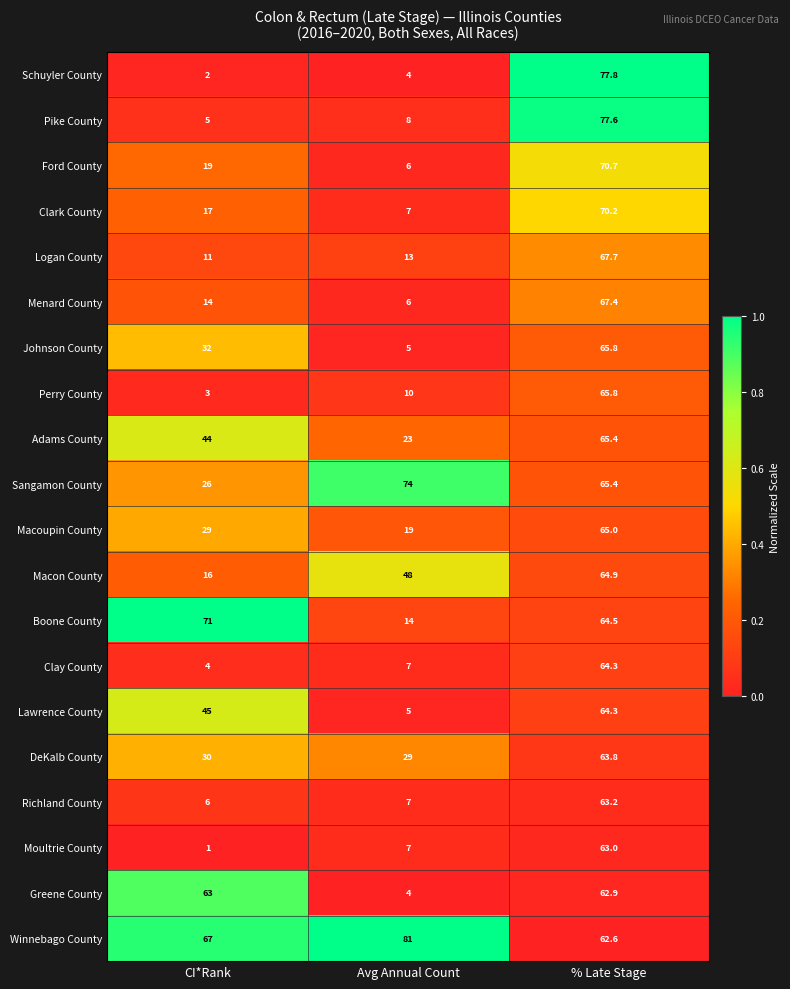

What is the smallest value displayed?

1.0